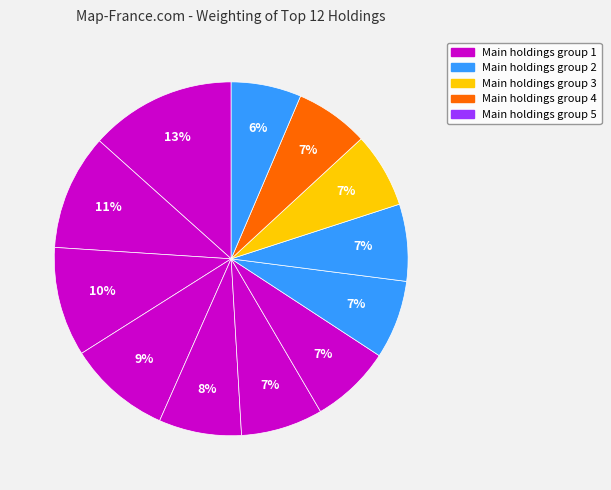

How many slices are in this pie chart?

12